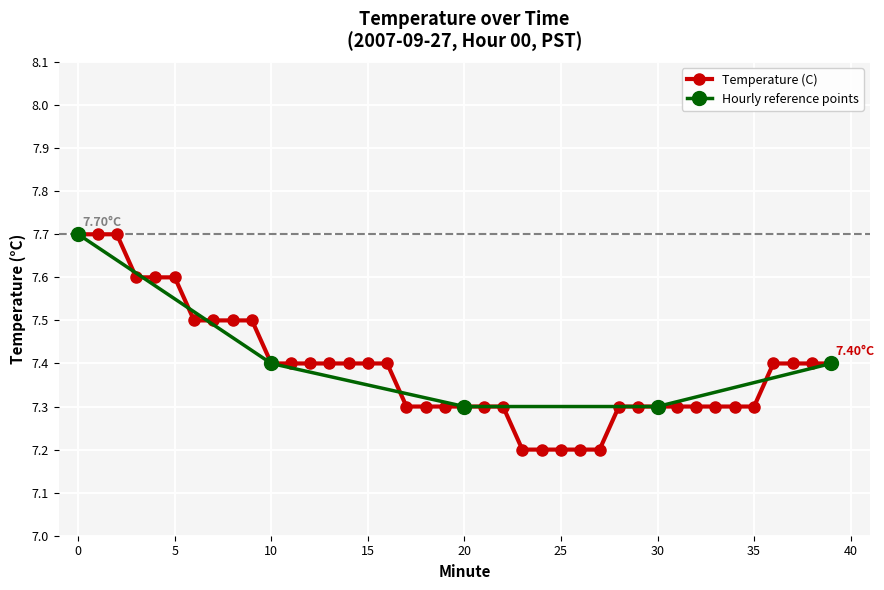

At which label is the value closest to 7?

23